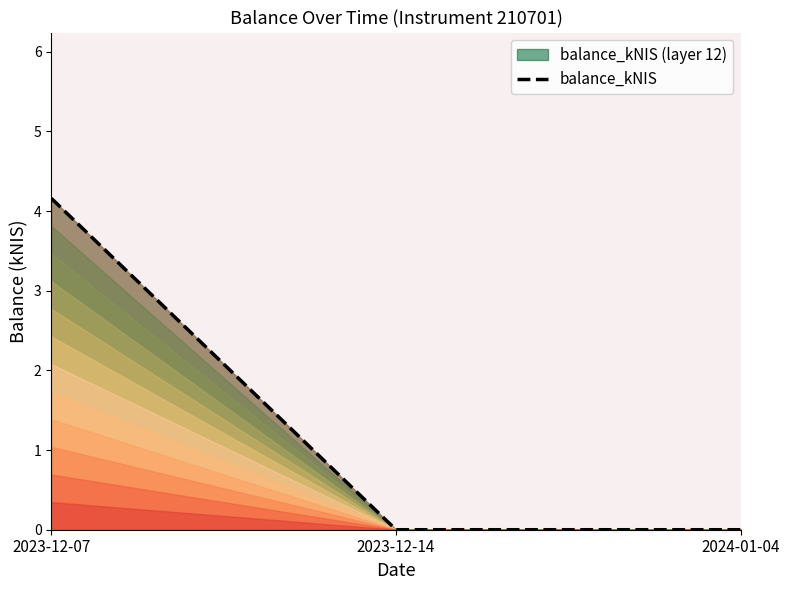

Is it true that the value at 2023-12-14 is -2.1?

False